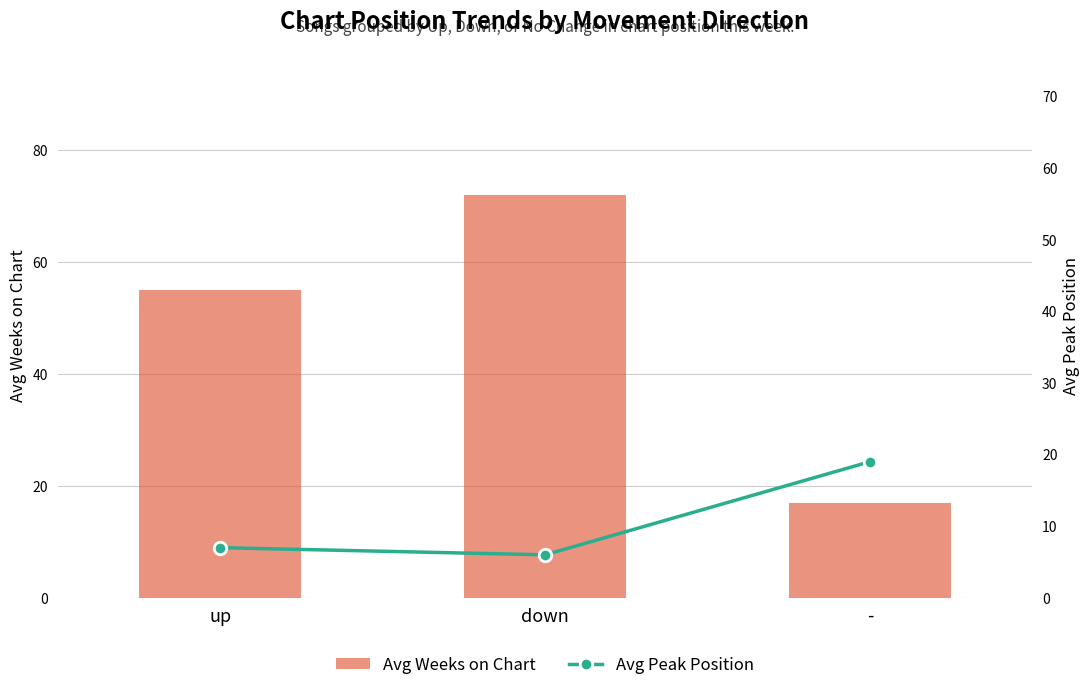

At which label is Avg Peak Position closest to 12?

up